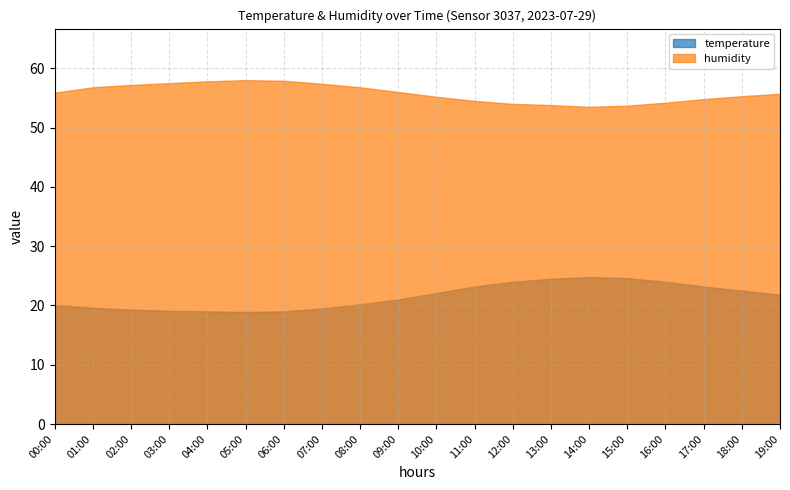

In temperature, how many points are higher than both neighbors (excluding endpoints)?

1